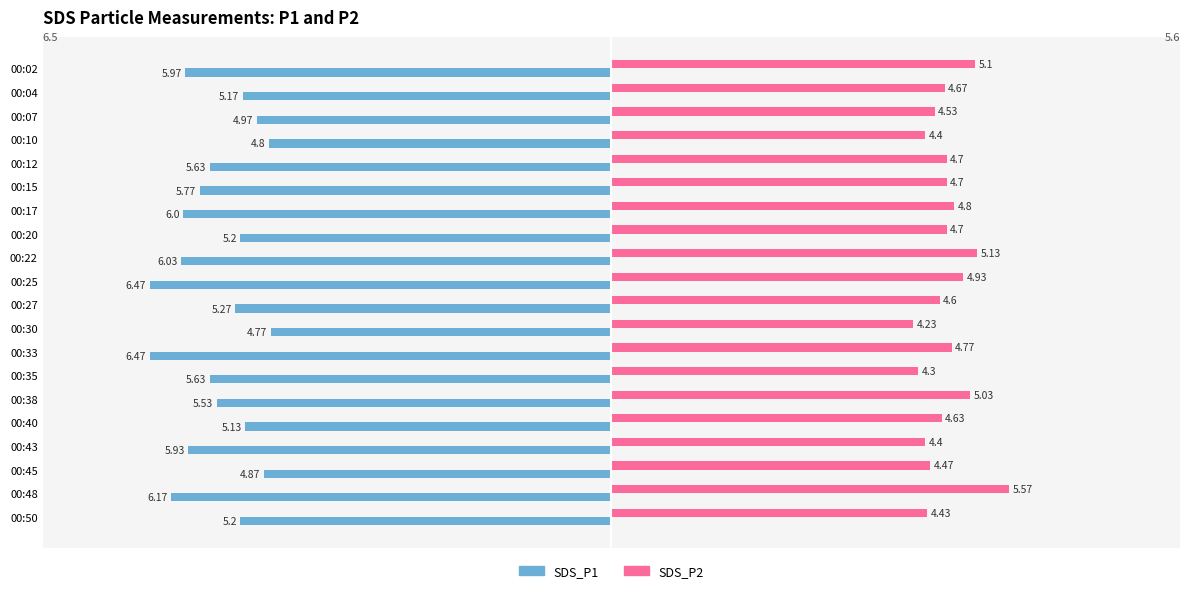

What is the sum of all SDS_P1 values?

-111.0